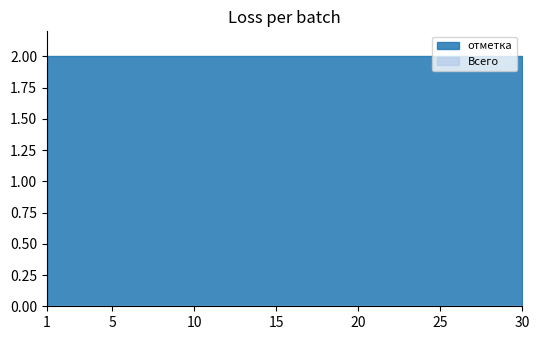

True or false: отметка and Всего cross at least once.

False